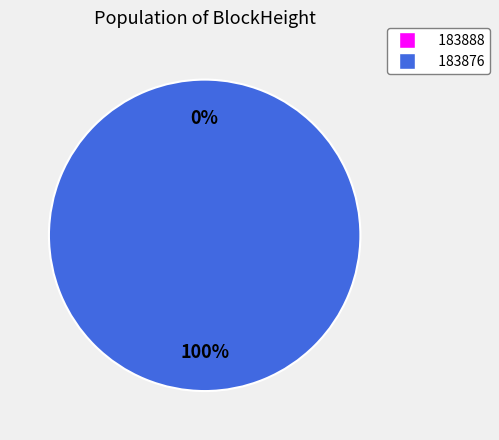

What is the change in value from 183888 to 183876?

+1034